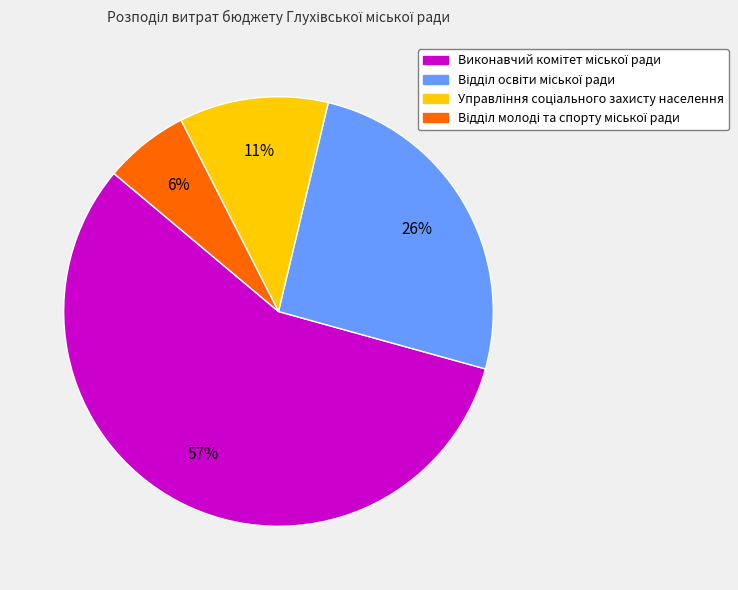

Count the number of slices in the pie.

4